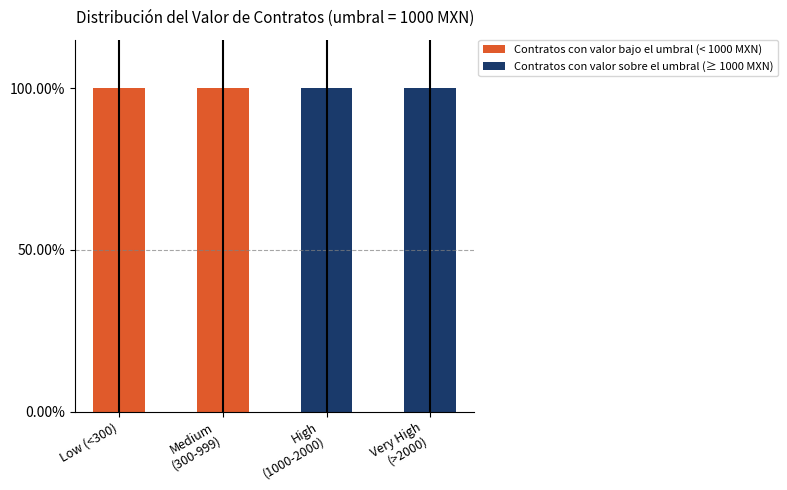

What is the highest value of the Contratos con valor bajo el umbral (< 1000 MXN) series?

100